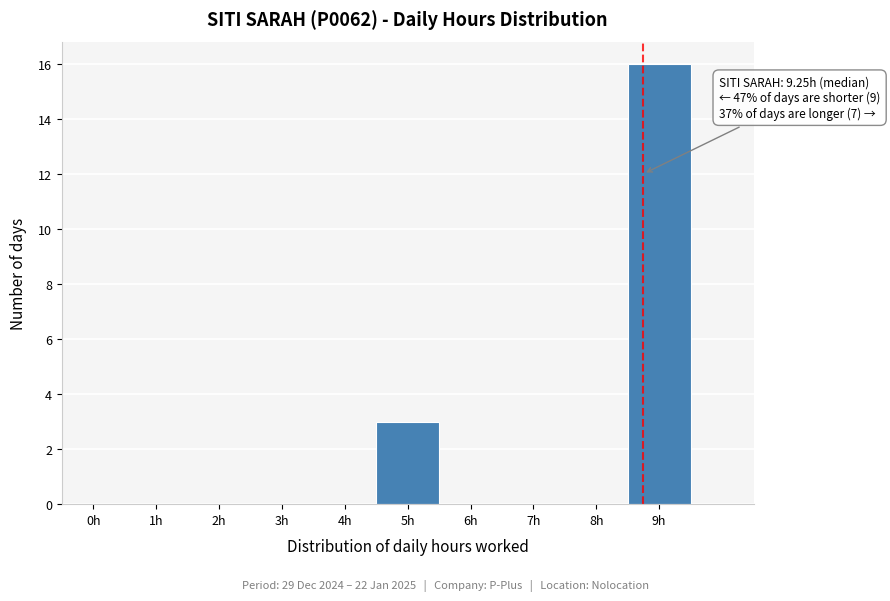

Reading left to right, list all the values displayed in this chart.

0h=0	1h=0	2h=0	3h=0	4h=0	5h=3	6h=0	7h=0	8h=0	9h=16